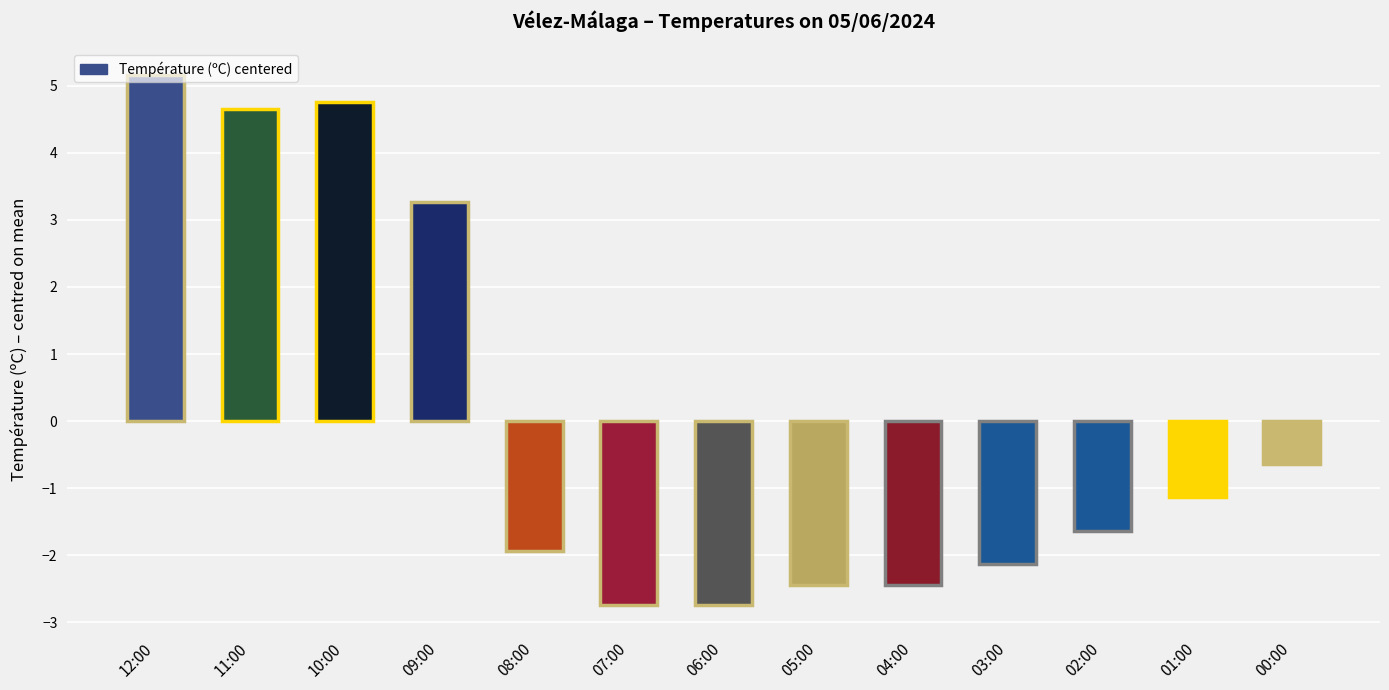

How many bars are there in total?

13